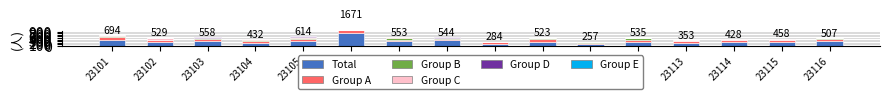

How many positive values does the Group E series have?

15